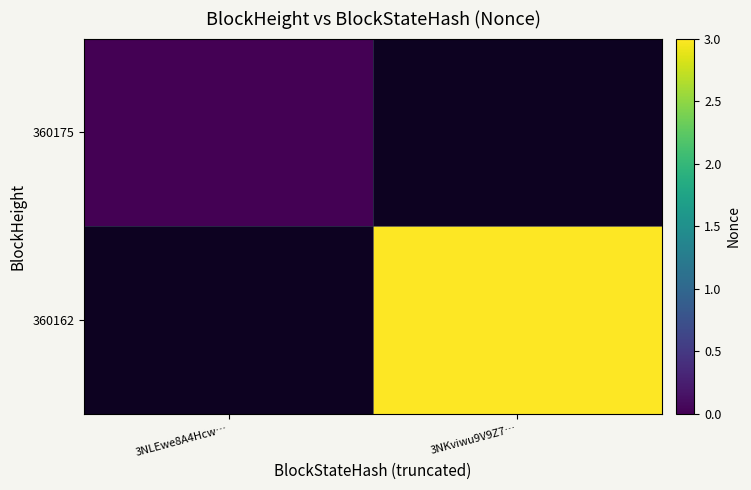

Count the number of data series in this chart.

2